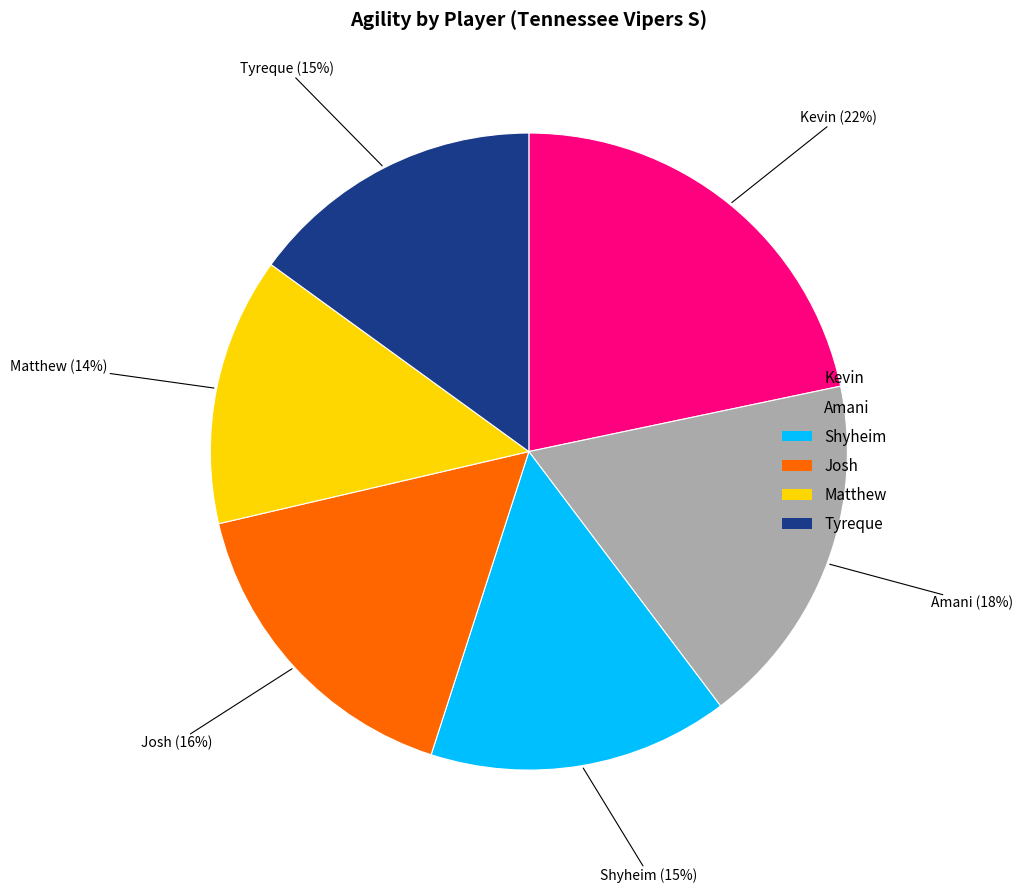

What is the ratio of the value at Josh to the value at Shyheim?

1.1